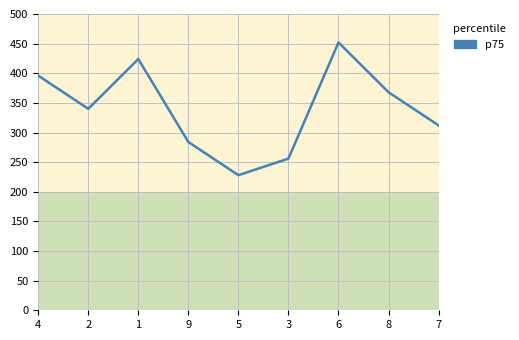

What position from the left is 7?

9